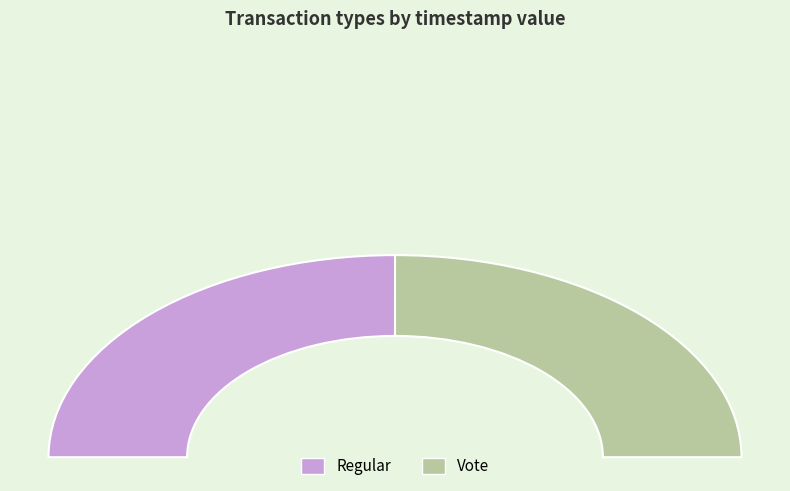

Which category accounts for the majority?

Regular